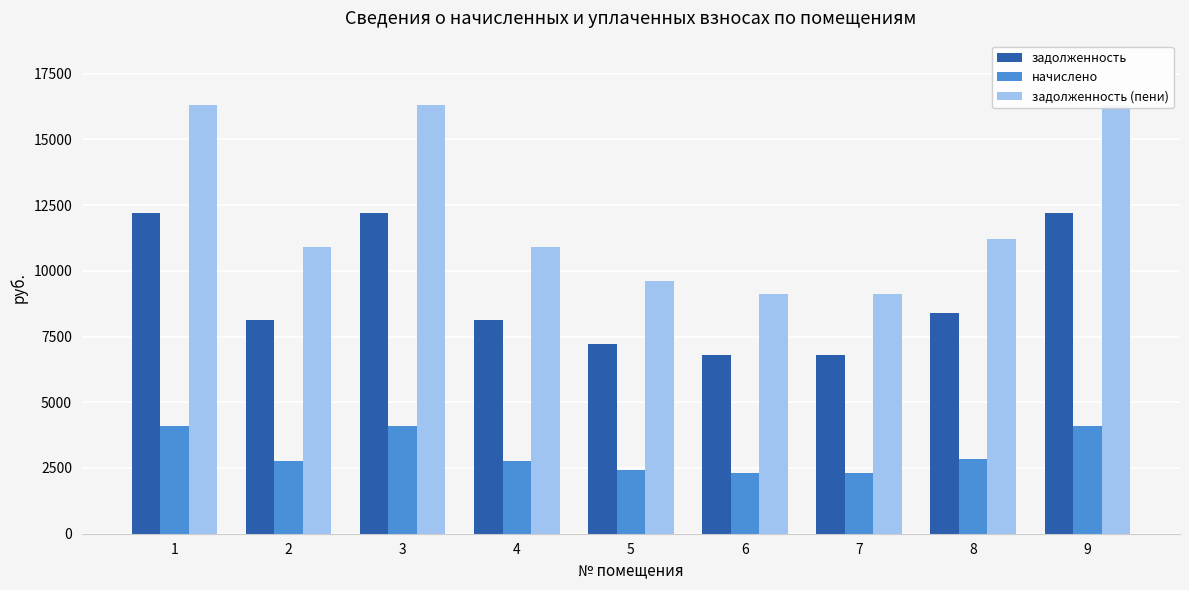

Is it true that начислено equals 5564.6 at 9?

False